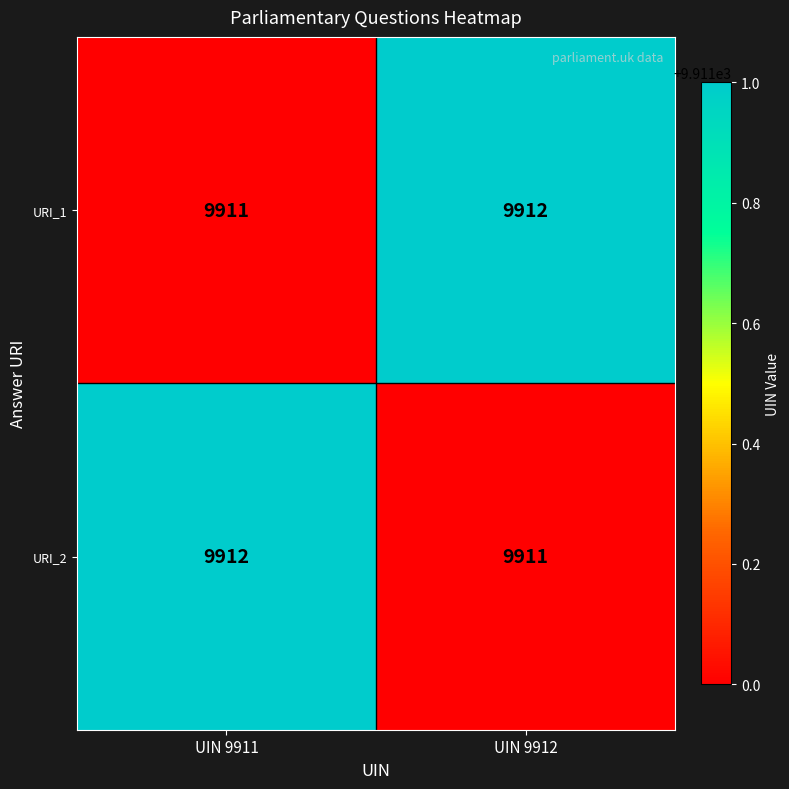

What is the sum of all URI_2 values?

19823